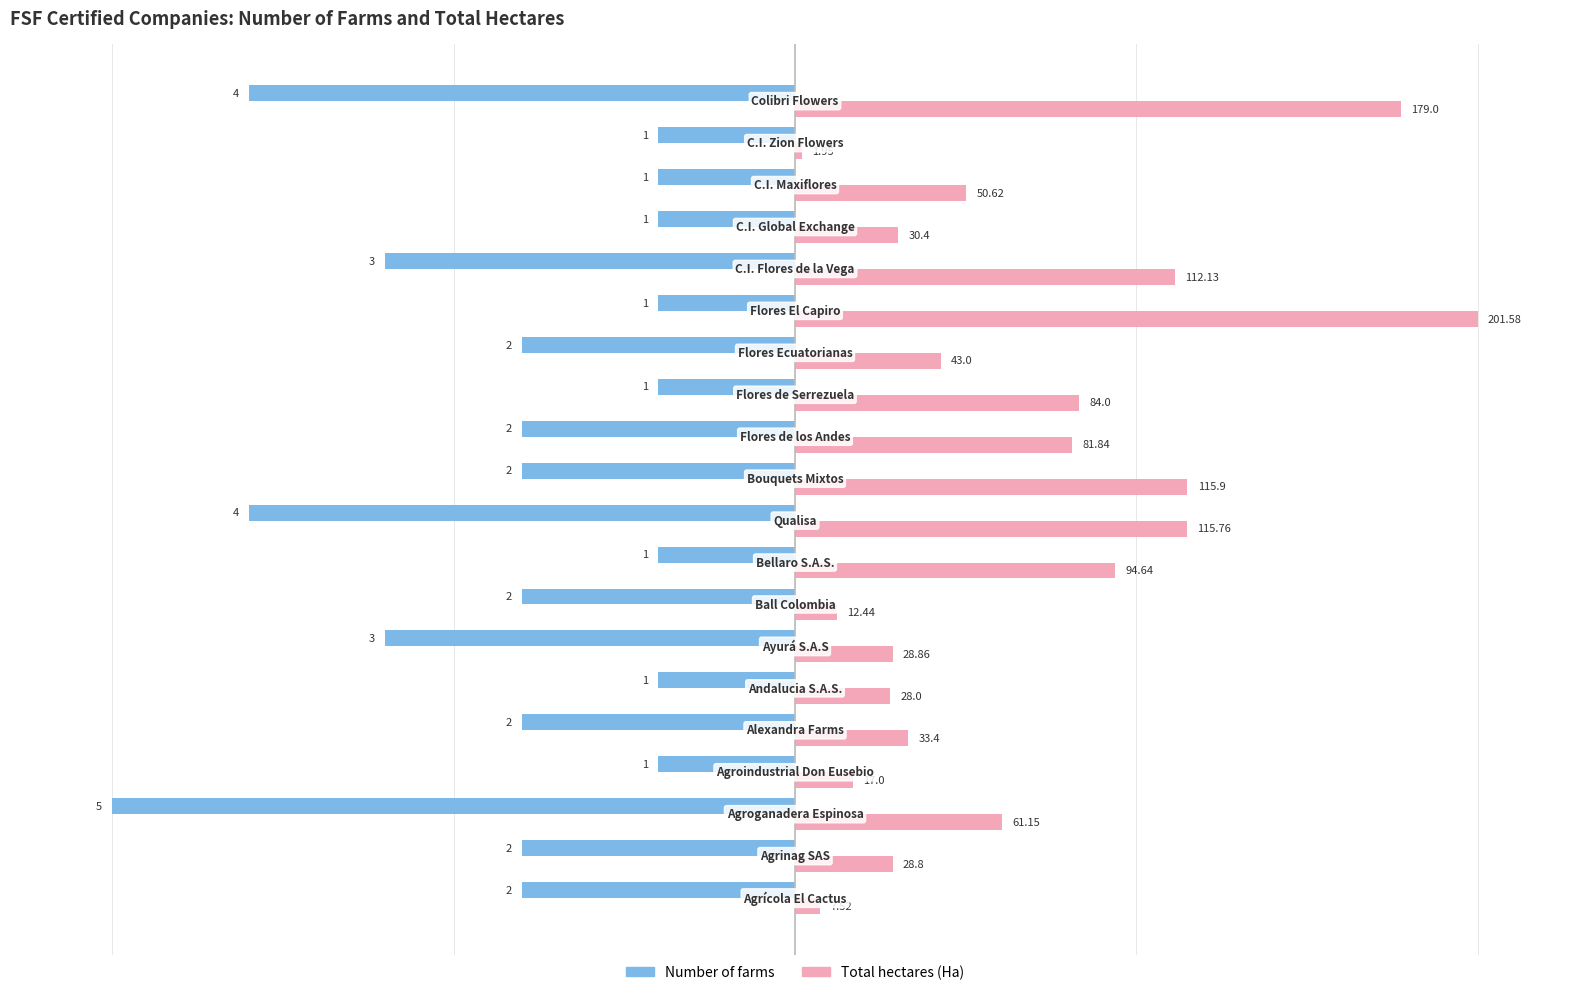

What are all the series names shown in the legend?

Number of farms, Total hectares (Ha)